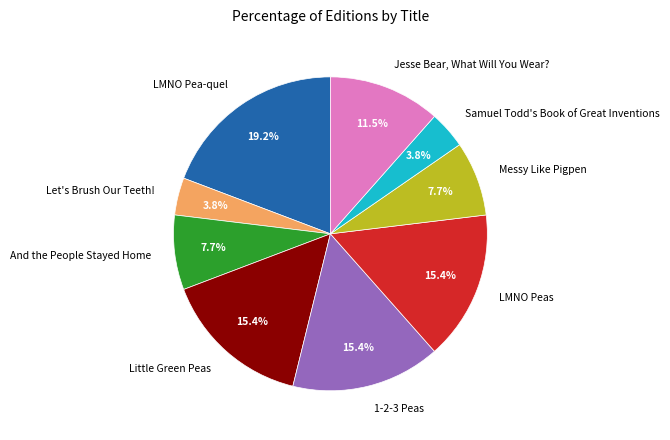

What is the ratio of the value at 1-2-3 Peas to the value at Jesse Bear, What Will You Wear??

1.3